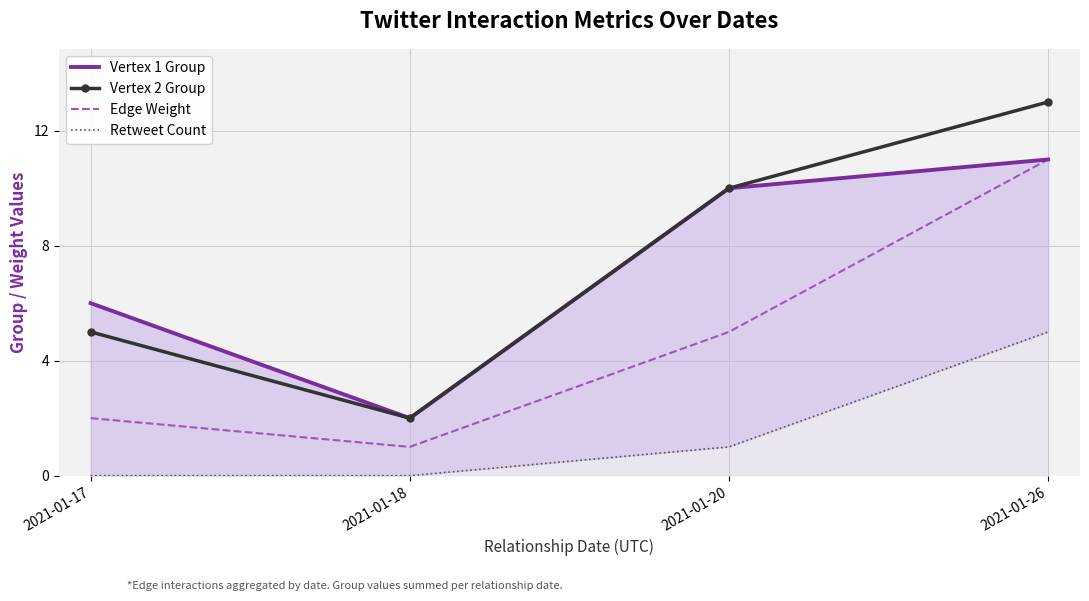

What is the maximum value shown in the chart?

13